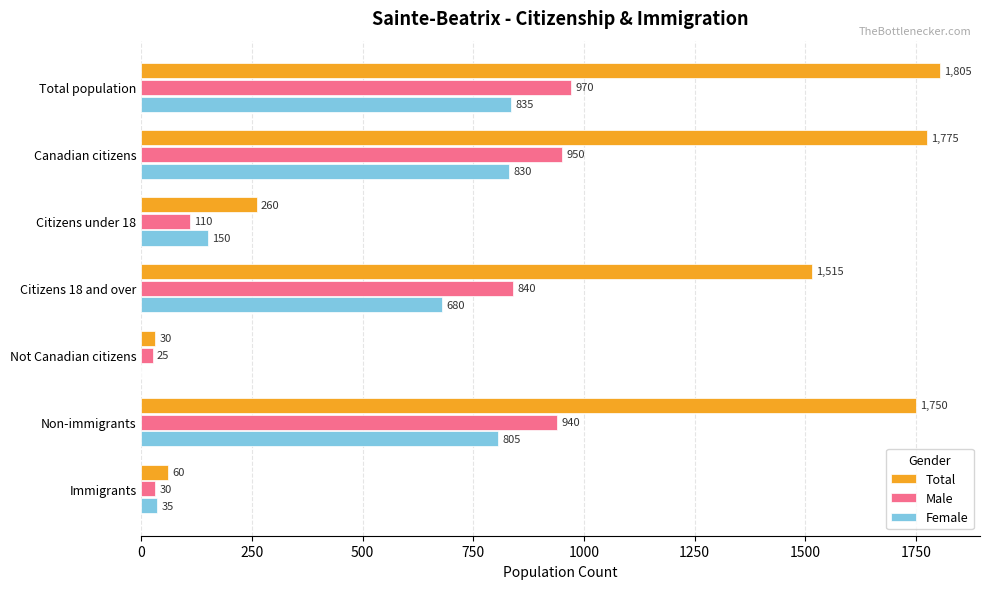

What is the total value across all series at Not Canadian citizens?

55